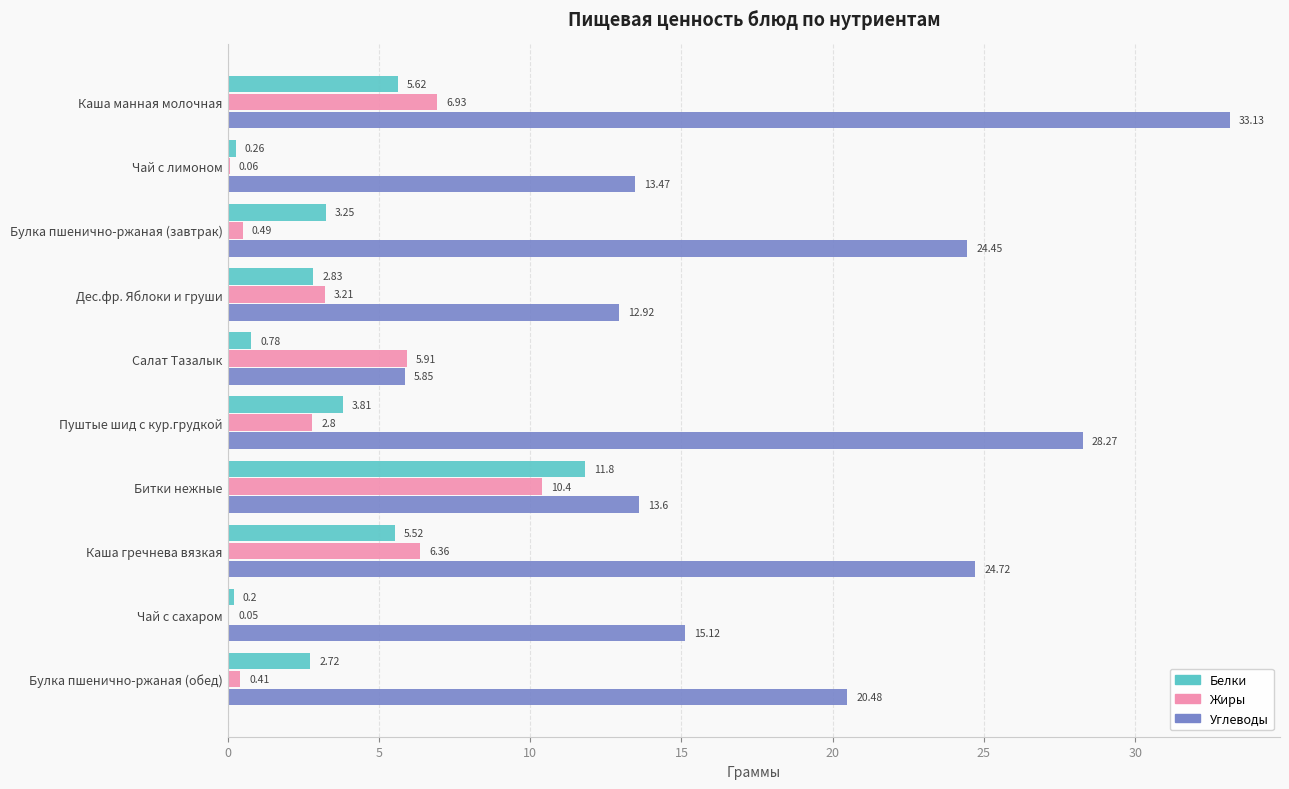

How many values in the Углеводы series exceed 20?

5